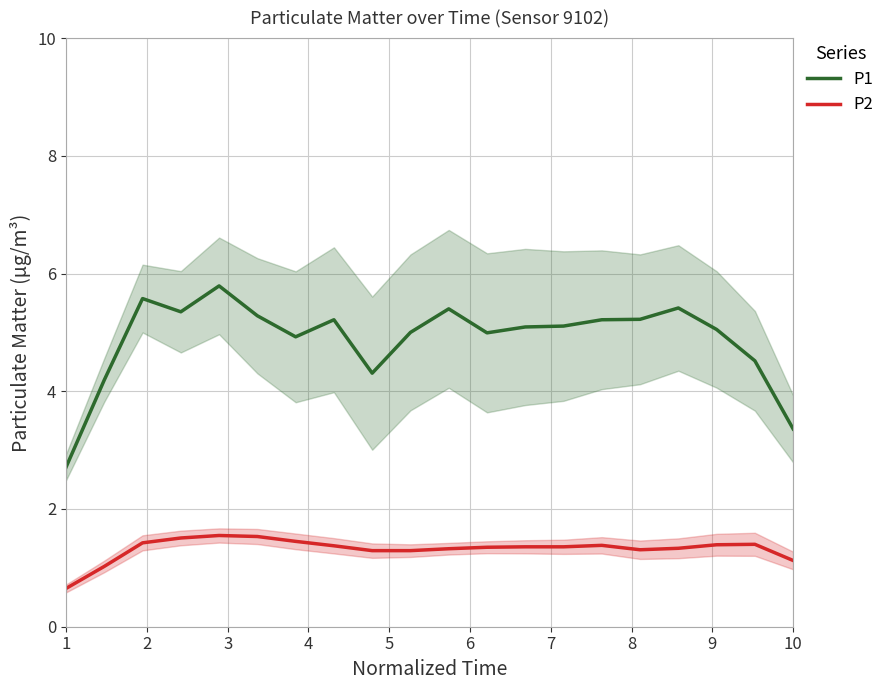

How many data points in P2 are less than 1?

1